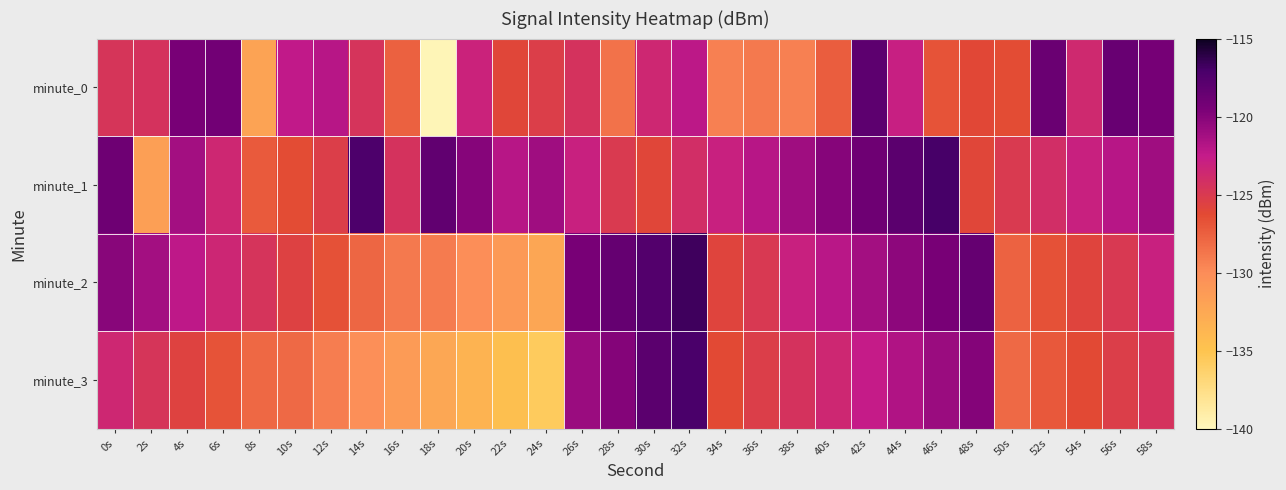

Reading left to right, what are all the values shown in this chart?

minute_0: 0s=-124.6	2s=-124.4	4s=-119.5	6s=-119.1	8s=-132.1	10s=-122.3	12s=-121.9	14s=-124.5	16s=-127.6	18s=-139.7	20s=-123.1	22s=-126.0	24s=-125.3	26s=-124.4	28s=-128.5	30s=-123.5	32s=-122.2	34s=-129.3	36s=-128.9	38s=-129.3	40s=-127.4	42s=-118.1	44s=-122.9	46s=-126.8	48s=-126.1	50s=-126.4	52s=-118.7	54s=-123.6	56s=-118.6	58s=-119.3
minute_1: 0s=-119.0	2s=-131.7	4s=-121.2	6s=-123.6	8s=-127.2	10s=-126.3	12s=-125.3	14s=-117.3	16s=-124.5	18s=-118.2	20s=-120.0	22s=-122.0	24s=-121.0	26s=-123.0	28s=-125.0	30s=-126.0	32s=-124.0	34s=-123.0	36s=-122.0	38s=-121.0	40s=-120.0	42s=-119.0	44s=-118.0	46s=-117.0	48s=-126.0	50s=-125.0	52s=-124.0	54s=-123.0	56s=-122.0	58s=-121.0
minute_2: 0s=-120.1	2s=-121.2	4s=-122.3	6s=-123.4	8s=-124.5	10s=-125.6	12s=-126.7	14s=-127.8	16s=-128.9	18s=-129.0	20s=-130.1	22s=-131.2	24s=-132.3	26s=-119.4	28s=-118.5	30s=-117.6	32s=-116.7	34s=-125.8	36s=-124.9	38s=-123.0	40s=-122.1	42s=-121.2	44s=-120.3	46s=-119.4	48s=-118.5	50s=-127.6	52s=-126.7	54s=-125.8	56s=-124.9	58s=-123.0
minute_3: 0s=-123.5	2s=-124.6	4s=-125.7	6s=-126.8	8s=-127.9	10s=-128.0	12s=-129.1	14s=-130.2	16s=-131.3	18s=-132.4	20s=-133.5	22s=-134.6	24s=-135.7	26s=-120.8	28s=-119.9	30s=-118.0	32s=-117.1	34s=-126.2	36s=-125.3	38s=-124.4	40s=-123.5	42s=-122.6	44s=-121.7	46s=-120.8	48s=-119.9	50s=-128.0	52s=-127.1	54s=-126.2	56s=-125.3	58s=-124.4